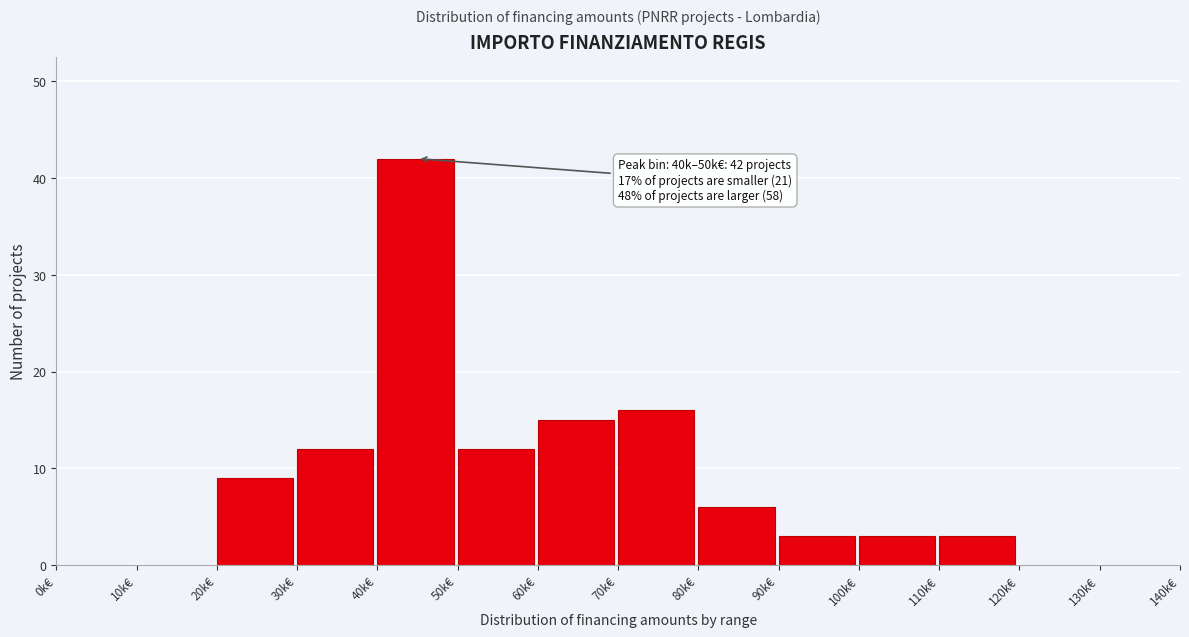

Reading left to right, extract all data points from this chart.

0k€=0	10k€=0	20k€=9	30k€=12	40k€=42	50k€=12	60k€=15	70k€=16	80k€=6	90k€=3	100k€=3	110k€=3	120k€=0	130k€=0